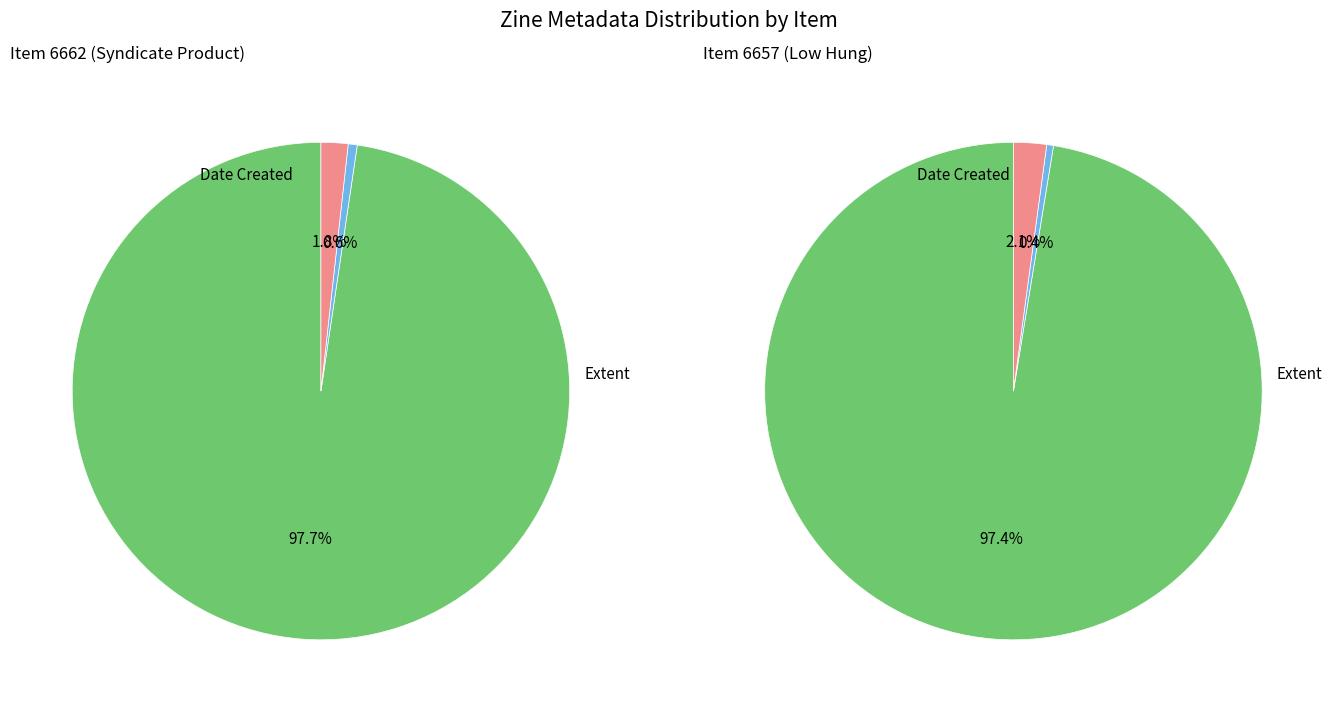

Rank the series by their average value, from highest to lowest.

Item 6657, Item 6662